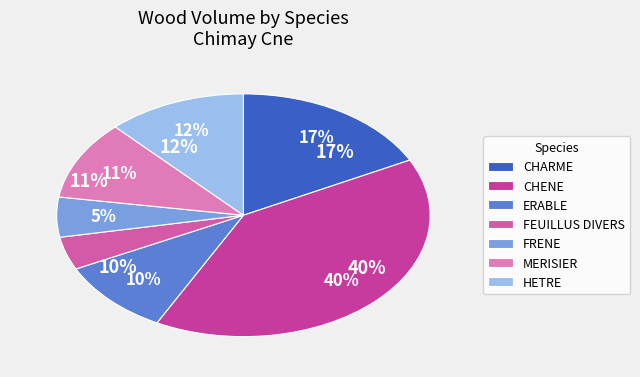

Between 7 and 21, which is larger?

21